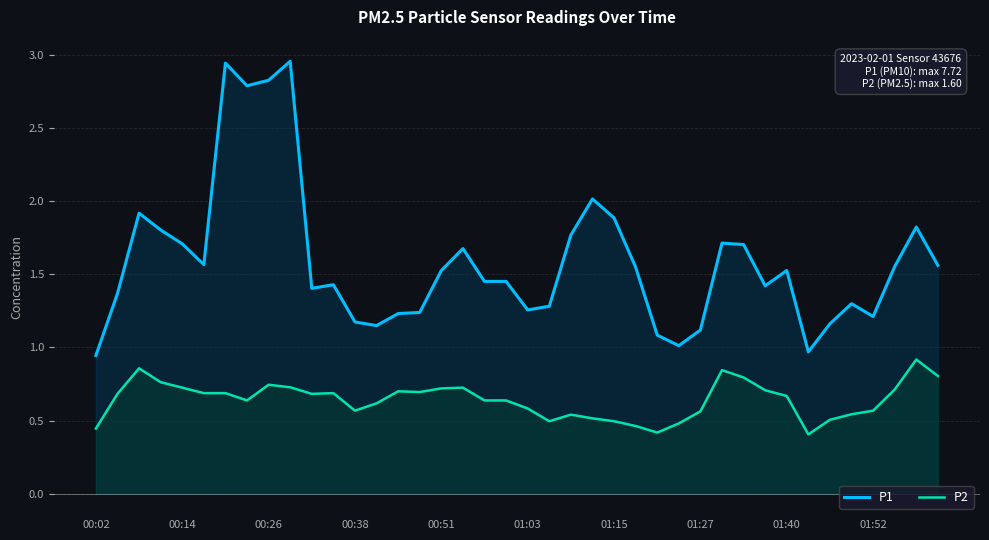

At 00:38, list the series in order from smallest to largest.

P2, P1